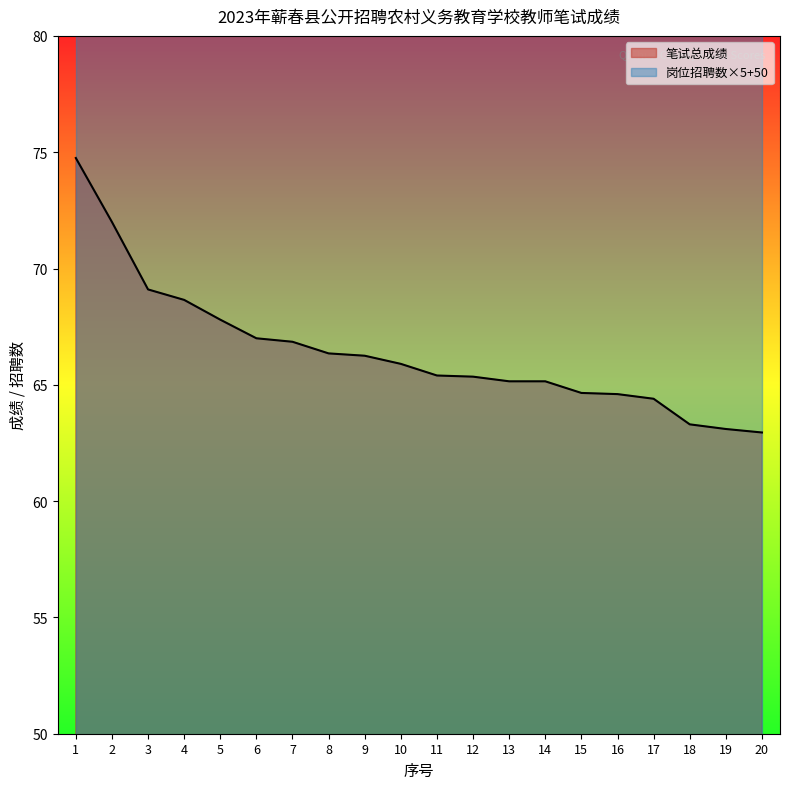

What is the change in value from 12 to 19?

-2.2